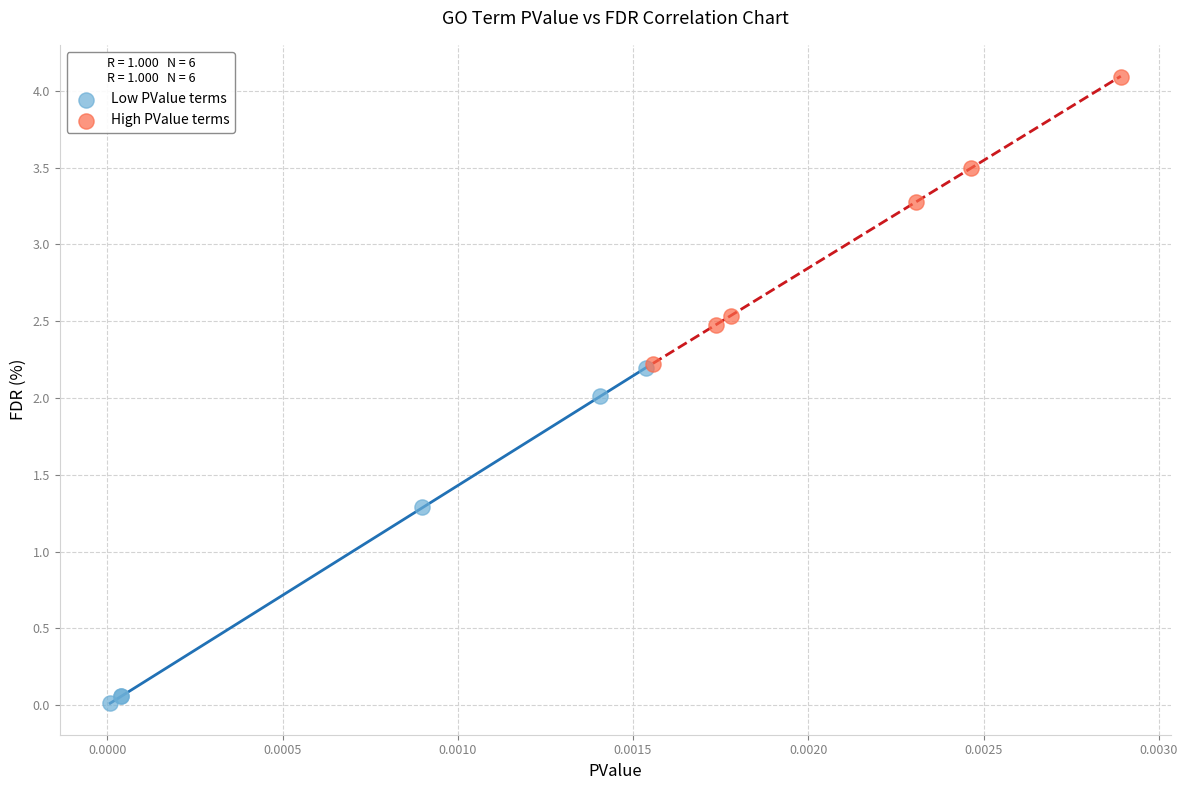

Which series contains the lowest Y value?

Low PValue terms